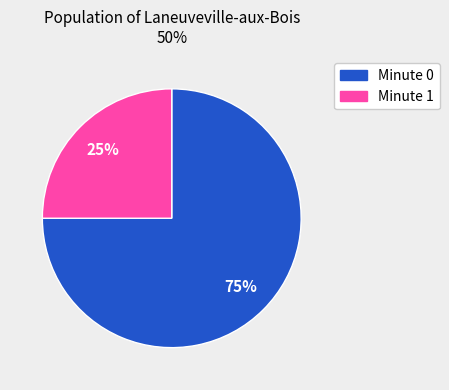

To the nearest percent, what is the difference between the largest and smallest slice percentages?

50%